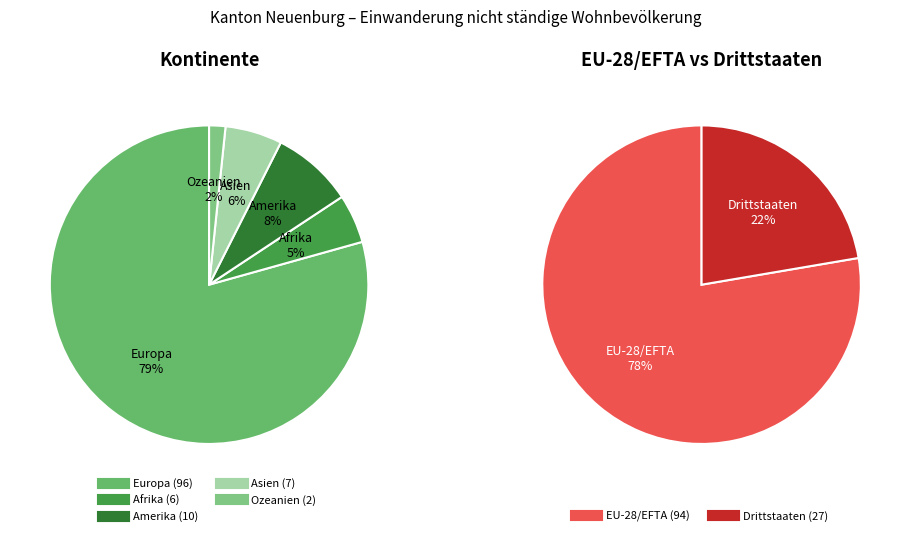

What percentage is the Asien slice, to the nearest percent?

6%